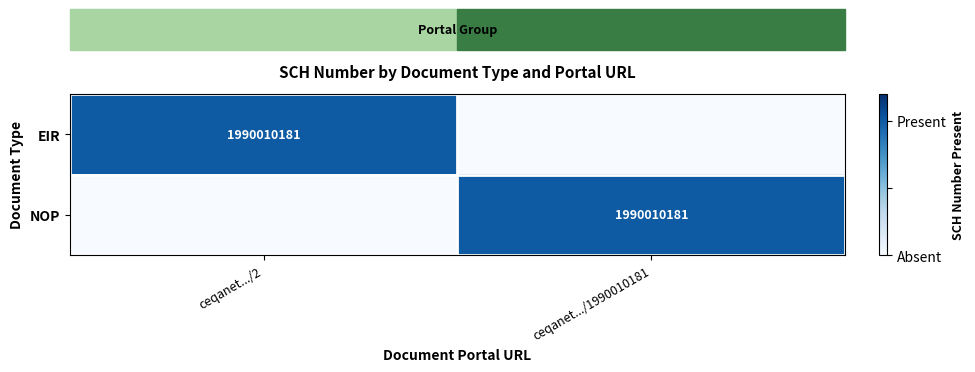

Is it true that EIR equals 1990010181 at ceqanet.../2?

True